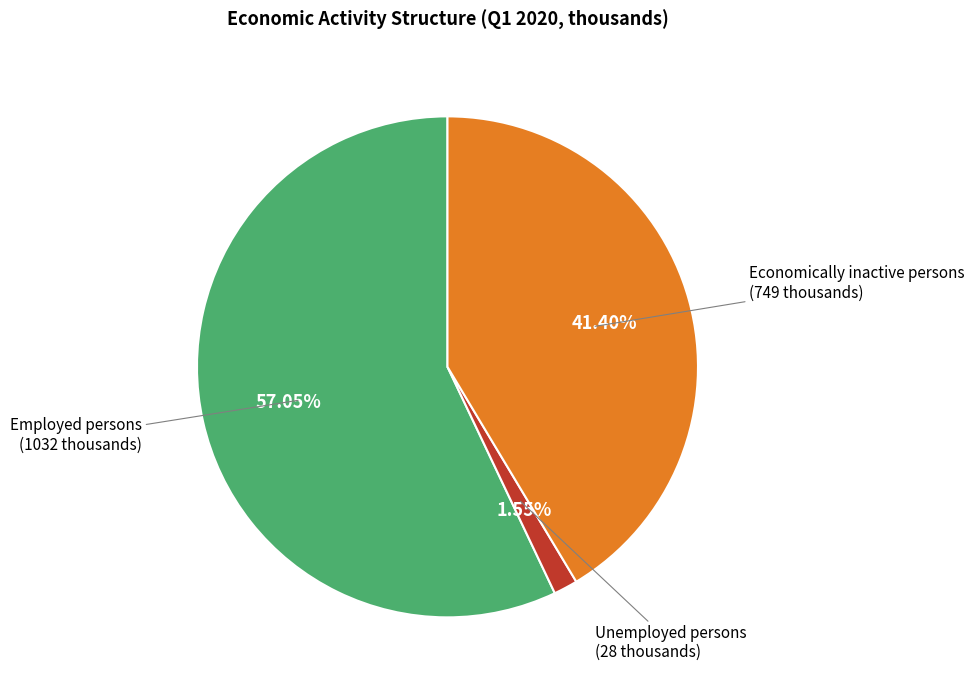

The Employed persons slice represents 66% of the pie. True or false?

False